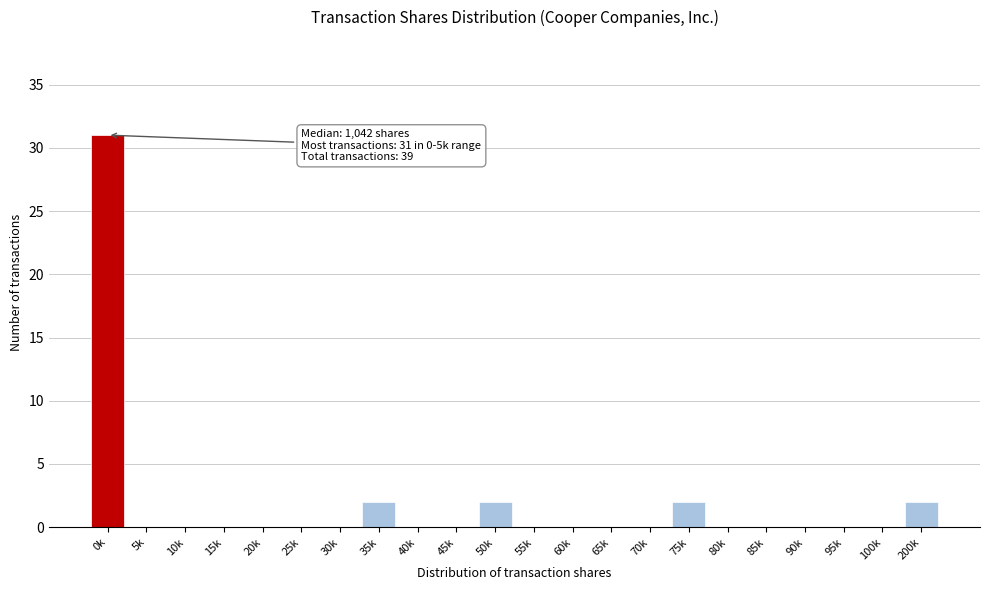

Reading left to right, what are all the values shown in this chart?

0k=31	5k=0	10k=0	15k=0	20k=0	25k=0	30k=0	35k=2	40k=0	45k=0	50k=2	55k=0	60k=0	65k=0	70k=0	75k=2	80k=0	85k=0	90k=0	95k=0	100k=0	200k=2